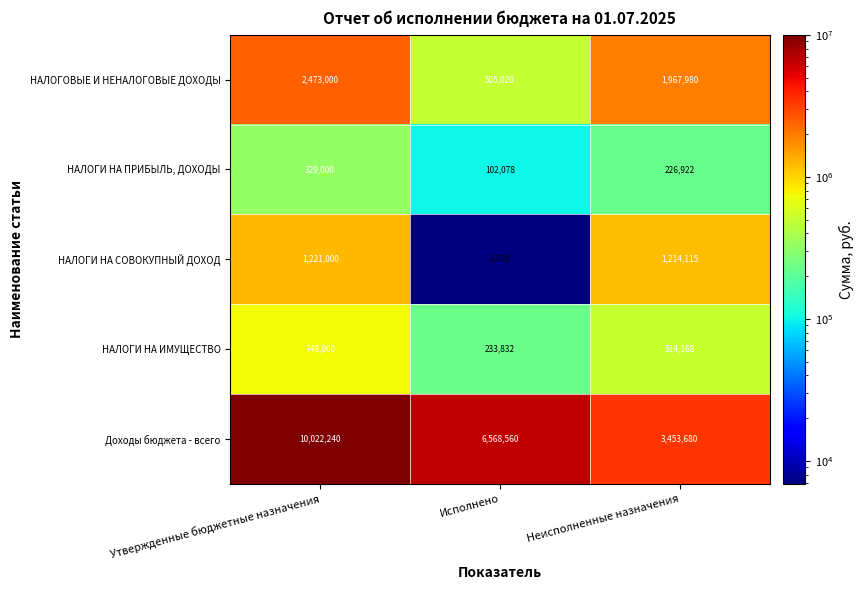

Between Утвержденные бюджетные назначения and Неисполненные назначения, which series saw the biggest shift?

Доходы бюджета - всего